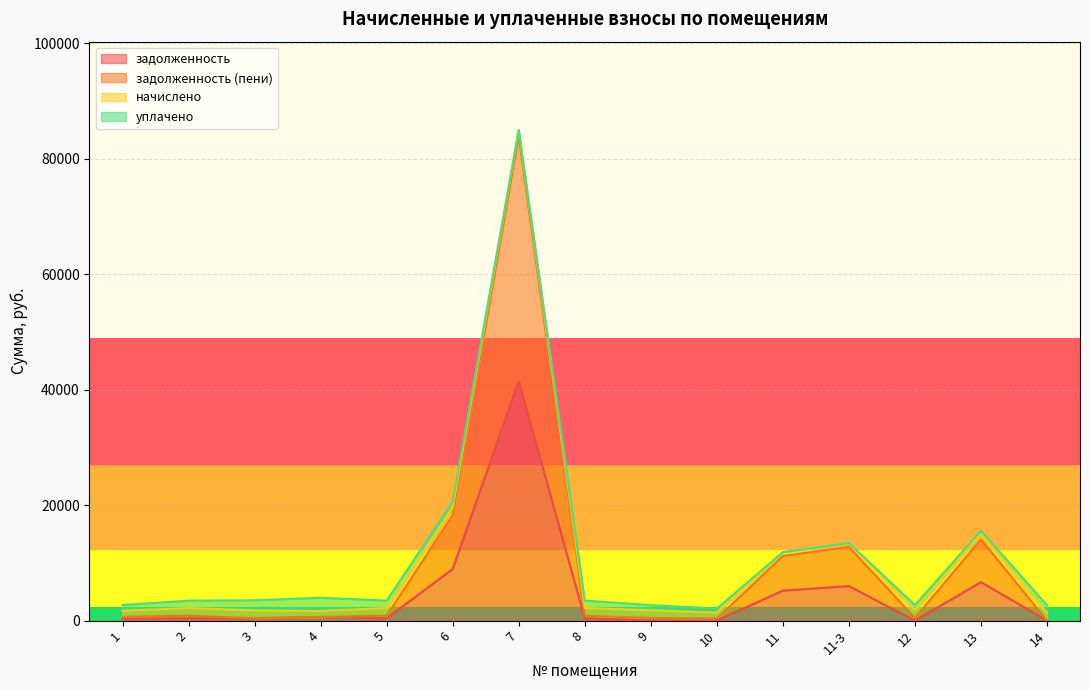

True or false: задолженность (пени) and задолженность intersect in this chart.

False